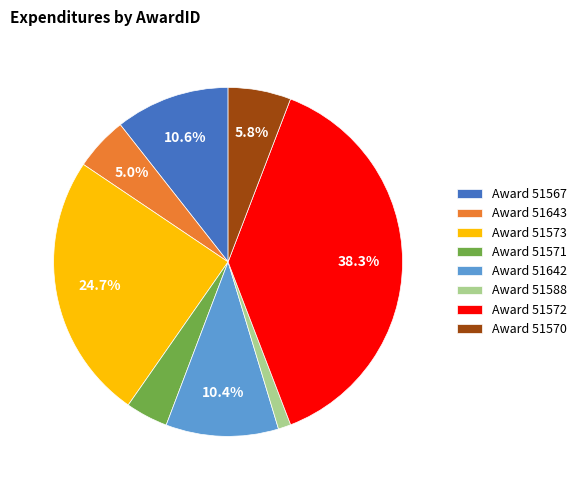

Which has a higher value, Award 51567 or Award 51573?

Award 51573